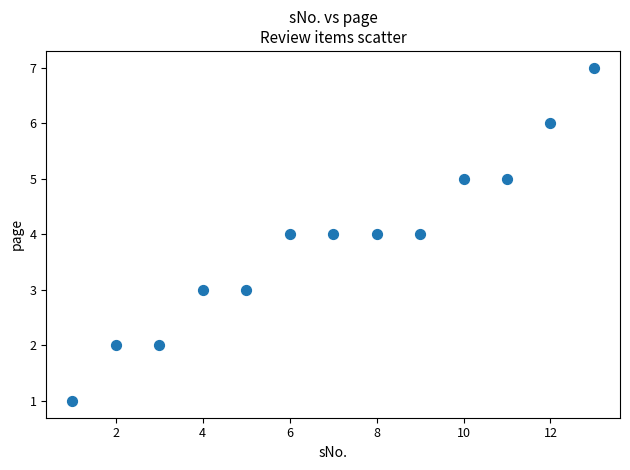

What is the range of Y values (max minus min)?

6